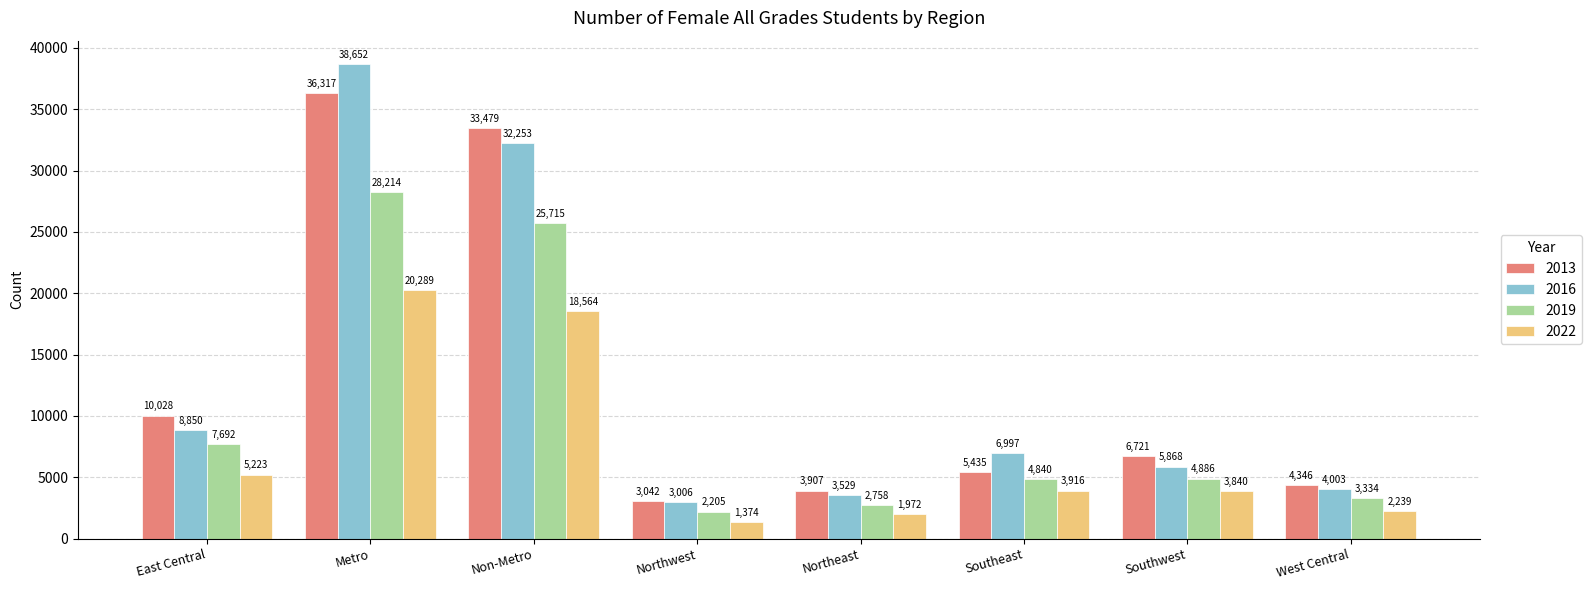

What are all the series names shown in the legend?

2013, 2016, 2019, 2022